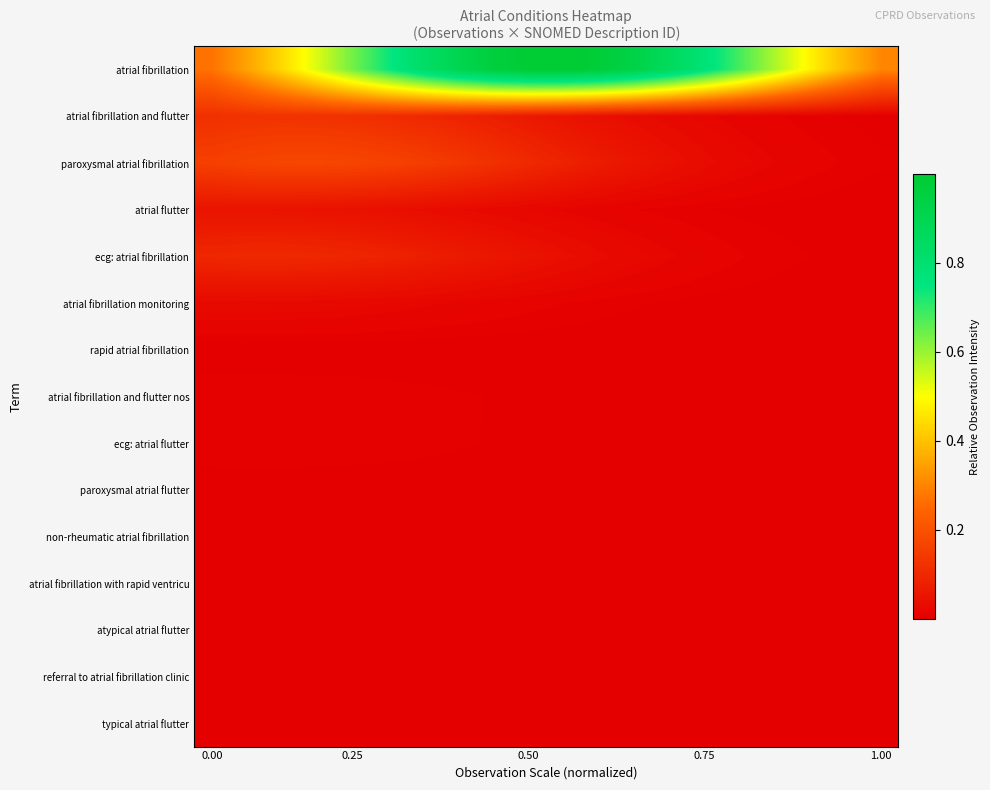

Which series has the largest total across all categories?

atrial fibrillation